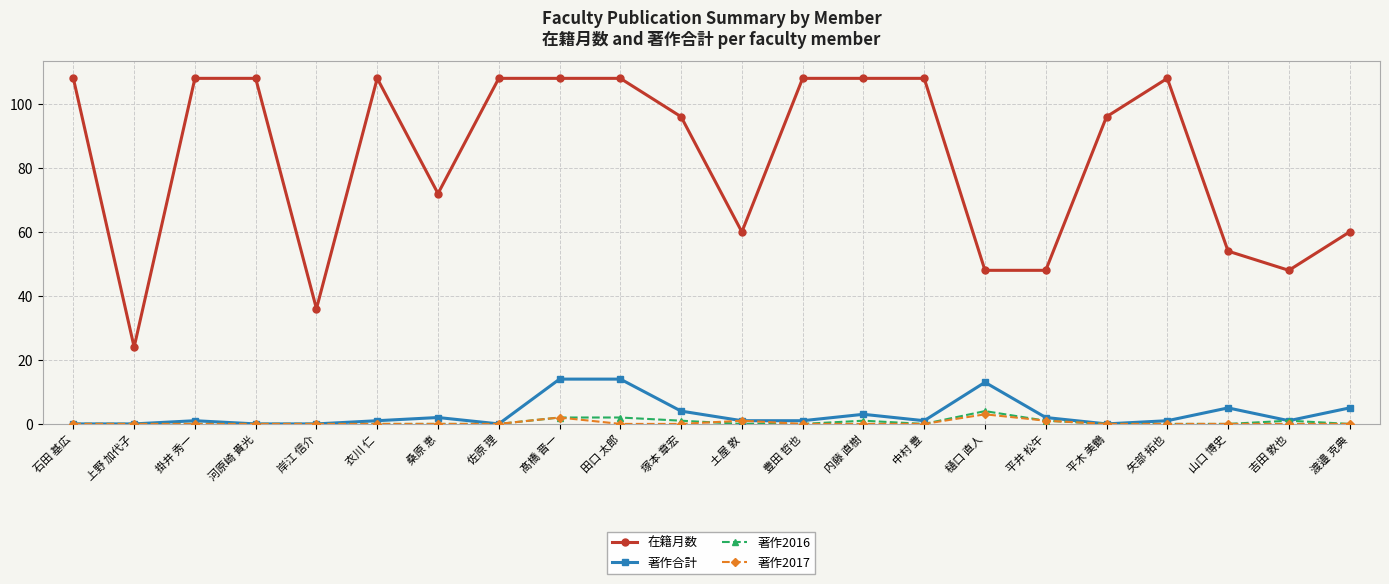

How many distinct data groups are displayed?

4